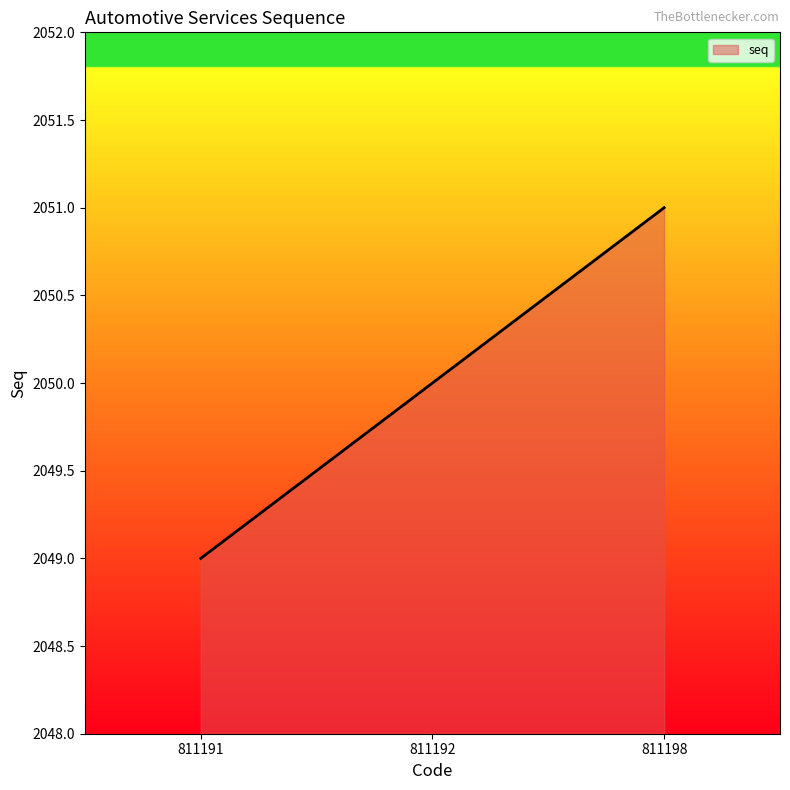

Reading left to right, transcribe all the data shown in this chart.

811191=2049	811192=2050	811198=2051